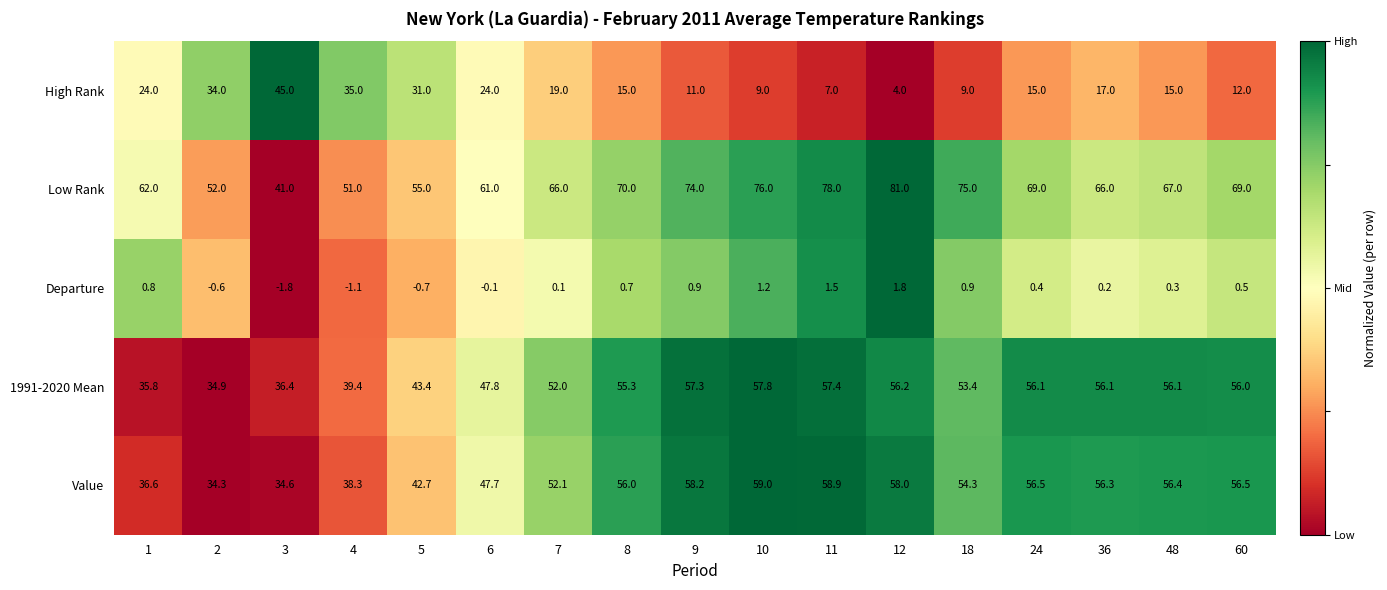

Which series has the largest total across all categories?

Low Rank